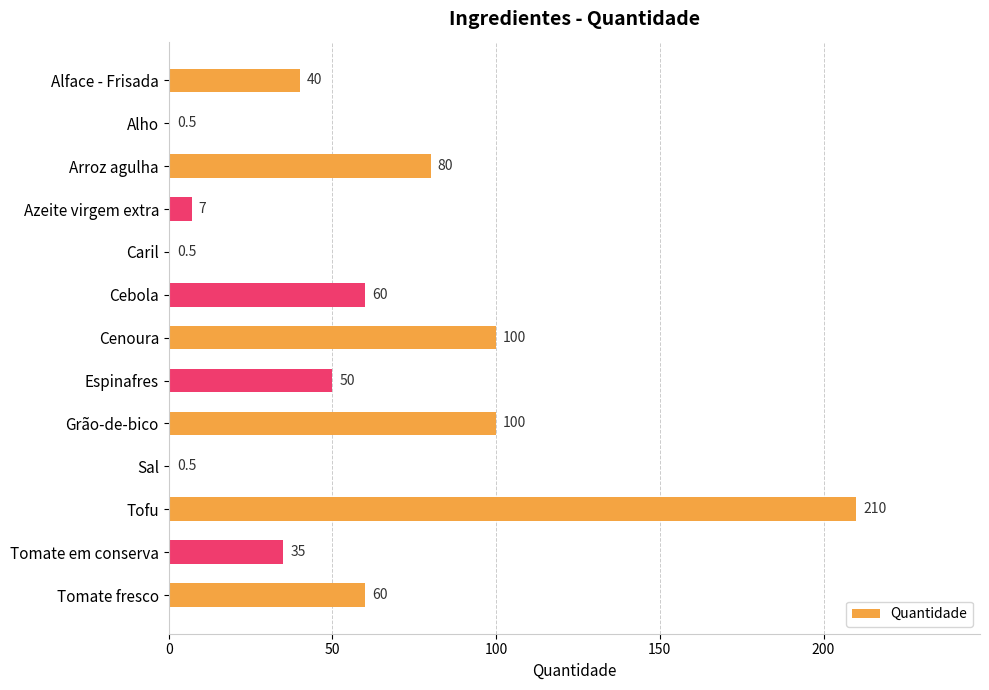

Read the value at Tomate em conserva.

35.0